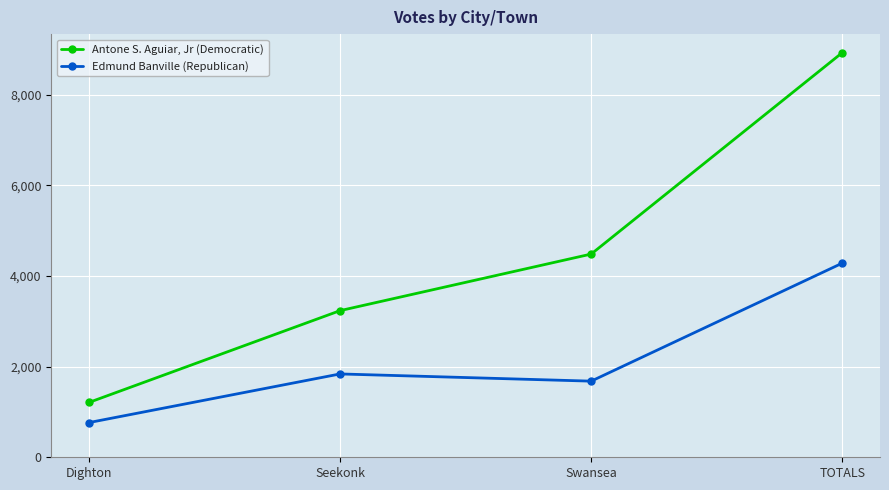

True or false: Antone S. Aguiar, Jr (Democratic) and Edmund Banville (Republican) cross at least once.

False